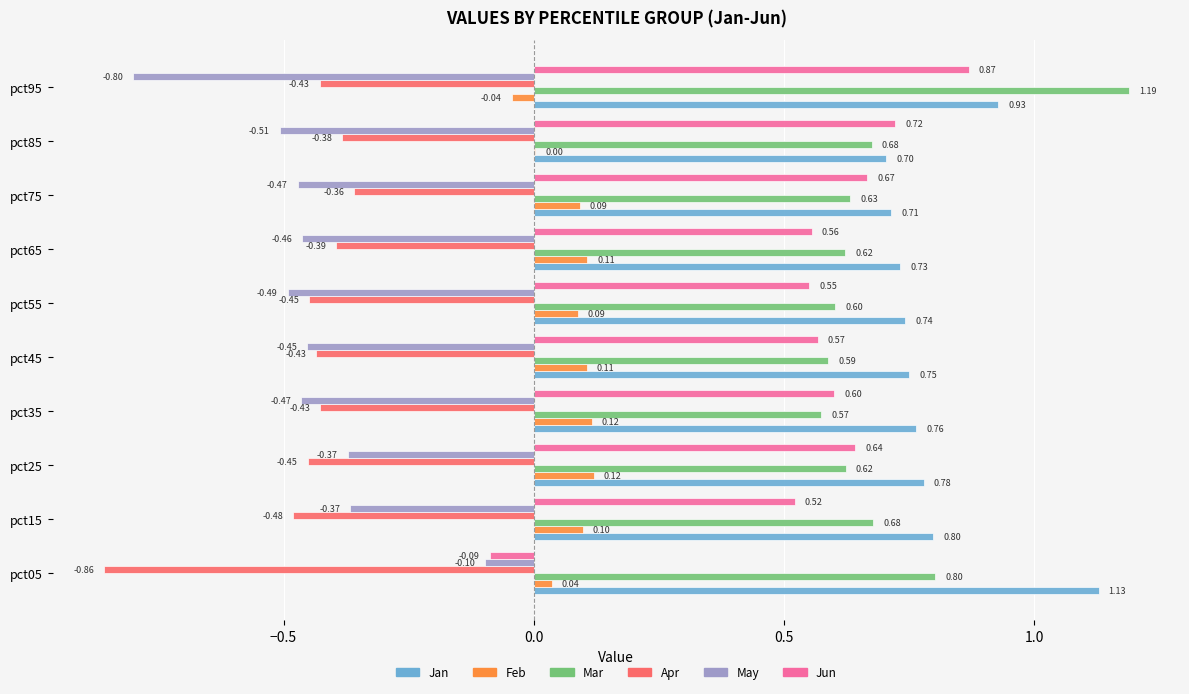

What is the sum of all Feb values?

0.7